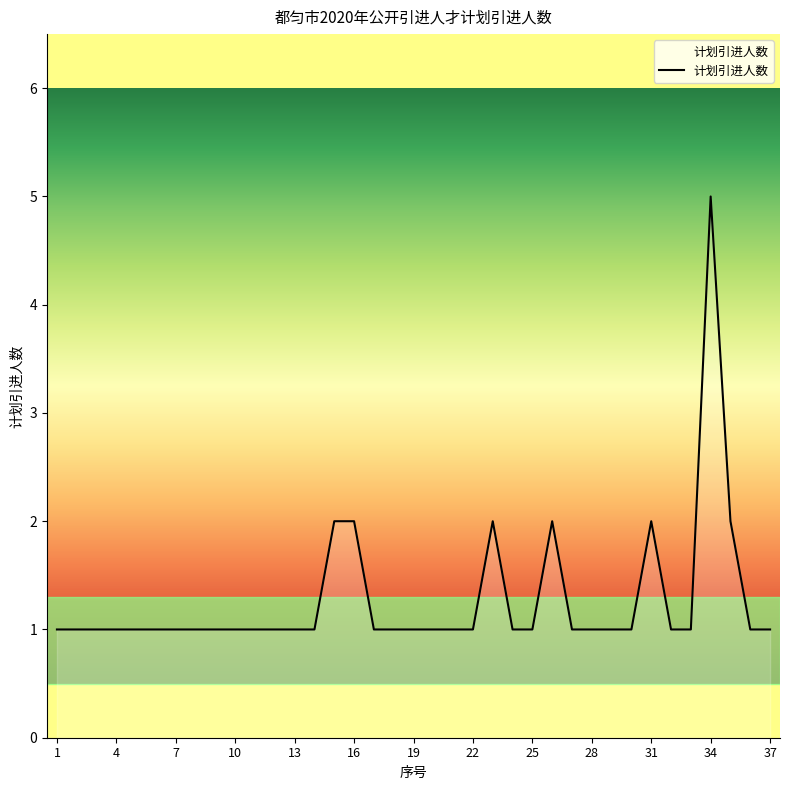

What is the greatest value displayed?

5